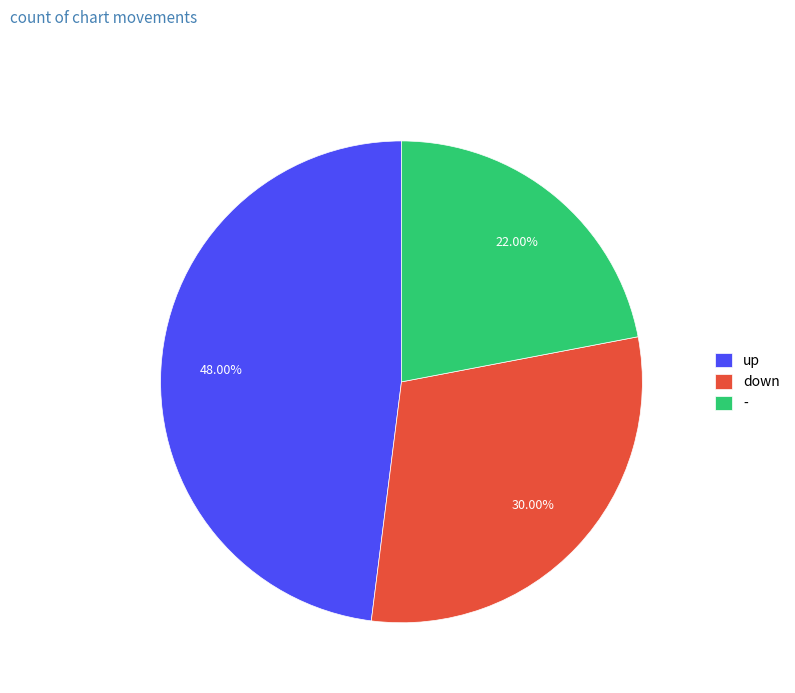

What percentage is NOT represented by up?

52.0%